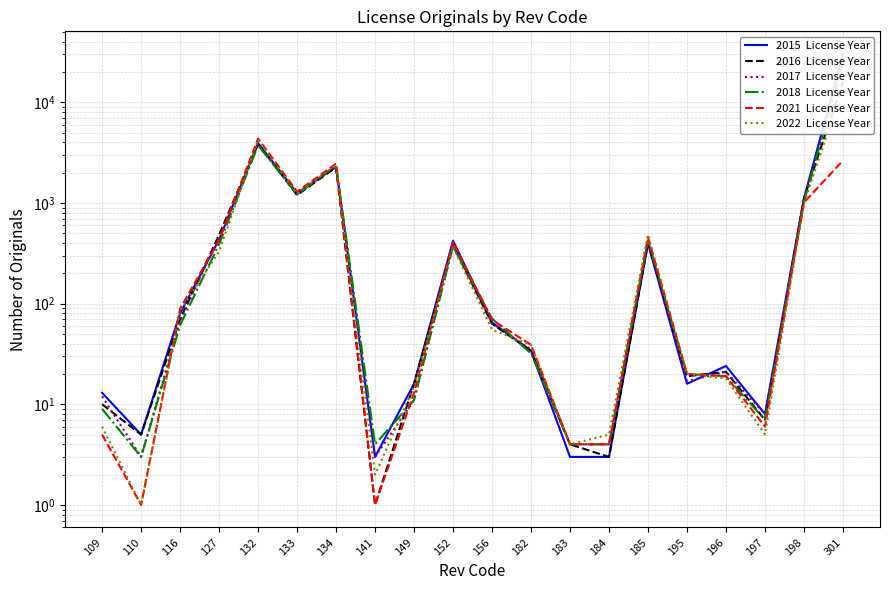

Does the chart have visible grid lines?

Yes